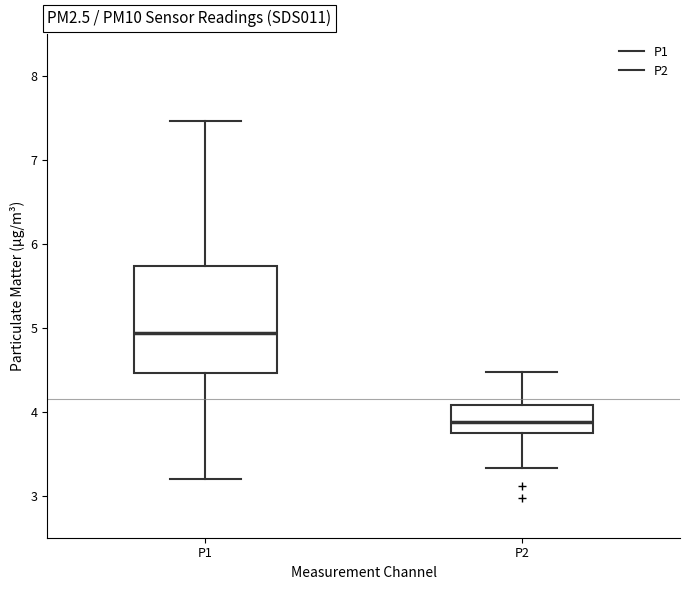

Which box's median line is the highest?

P1